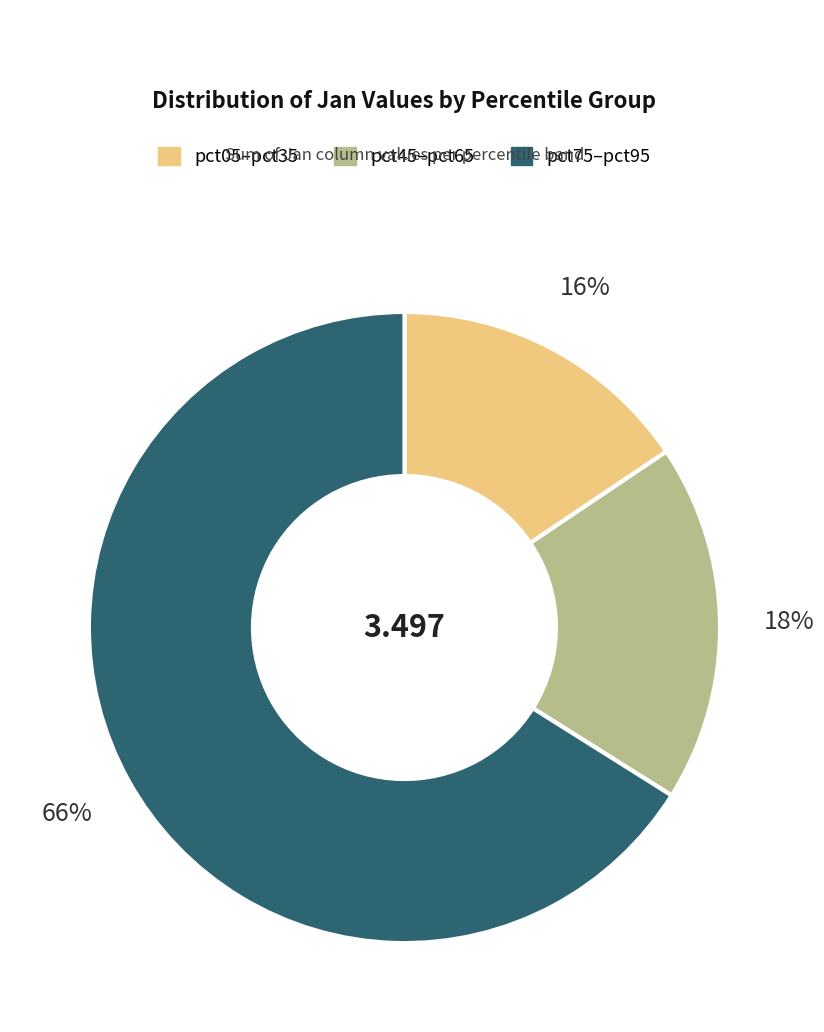

Does any single category account for the majority?

Yes